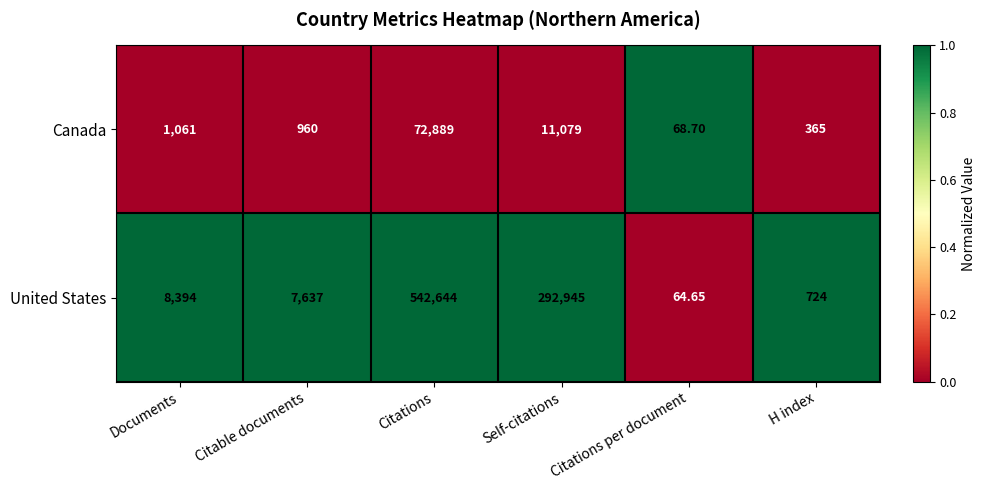

Which series has the largest total across all categories?

United States